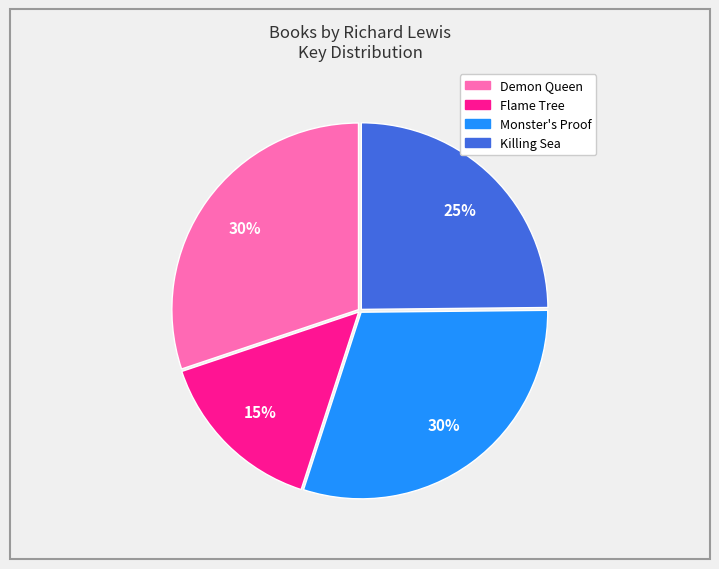

To the nearest percent, what percentage of the pie is Killing Sea?

25%